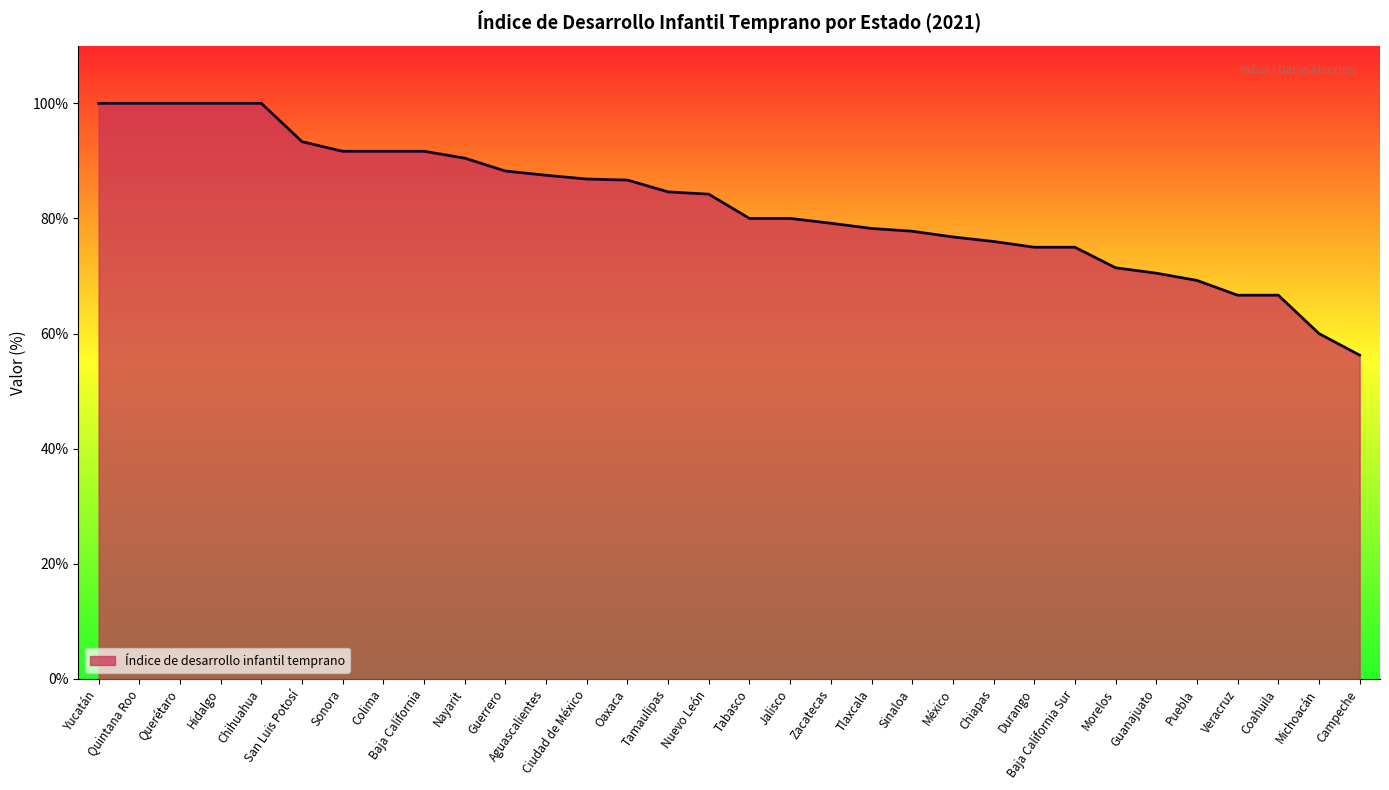

What is the greatest value displayed?

100.0